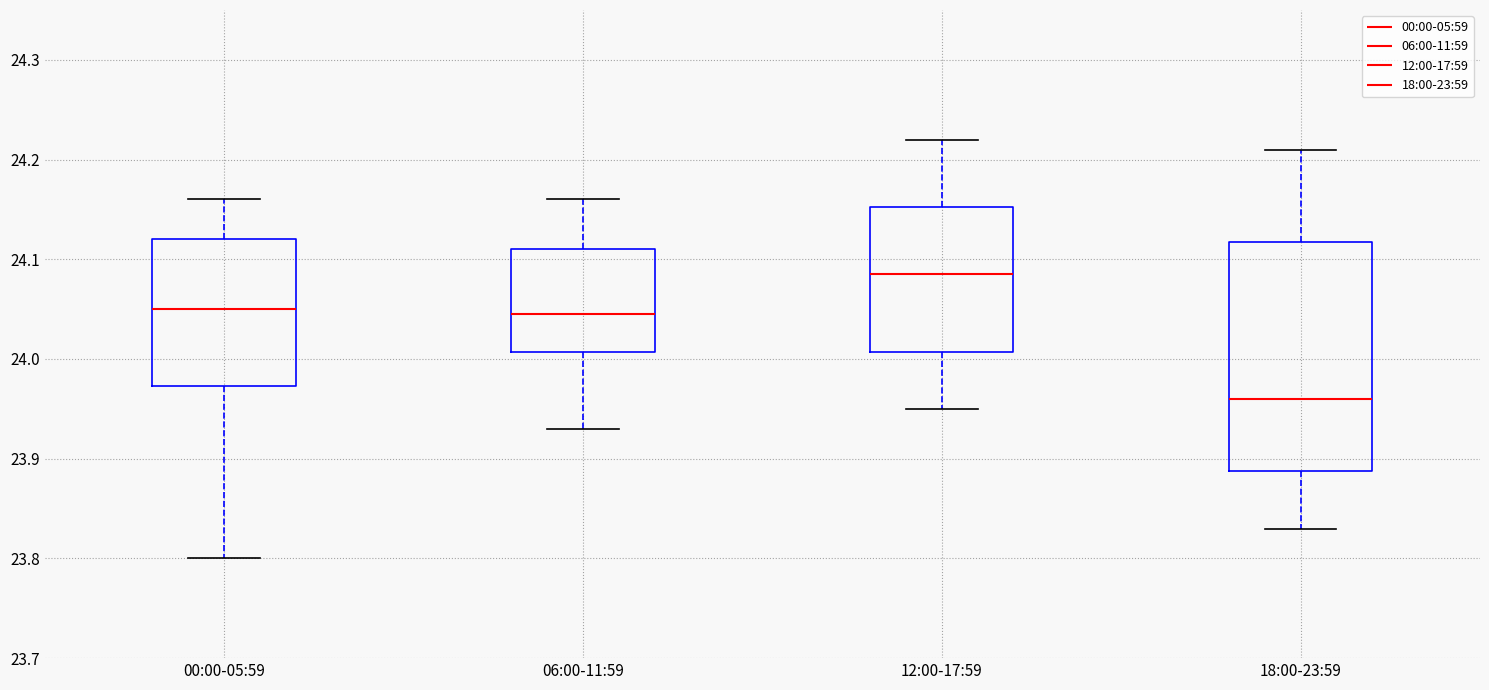

Reading left to right, read every box against the y-axis: the position of its median line, the range the box covers, and the ends of its whiskers. The values are not printed on the chart, so give them approximately, as read against the axis.

00:00-05:59: median 24.05, box 23.97 to 24.12, whiskers 23.80 to 24.16
06:00-11:59: median 24.05, box 24.01 to 24.11, whiskers 23.93 to 24.16
12:00-17:59: median 24.09, box 24.01 to 24.15, whiskers 23.95 to 24.22
18:00-23:59: median 23.96, box 23.89 to 24.12, whiskers 23.83 to 24.21